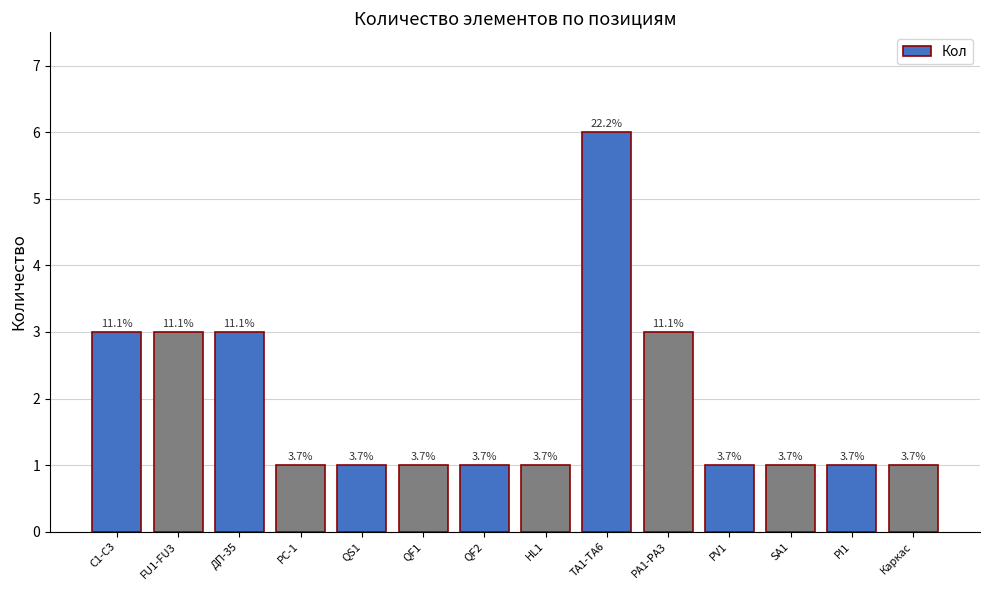

Reading right to left, extract all data points from this chart.

1	1	1	1	3	6	1	1	1	1	1	3	3	3